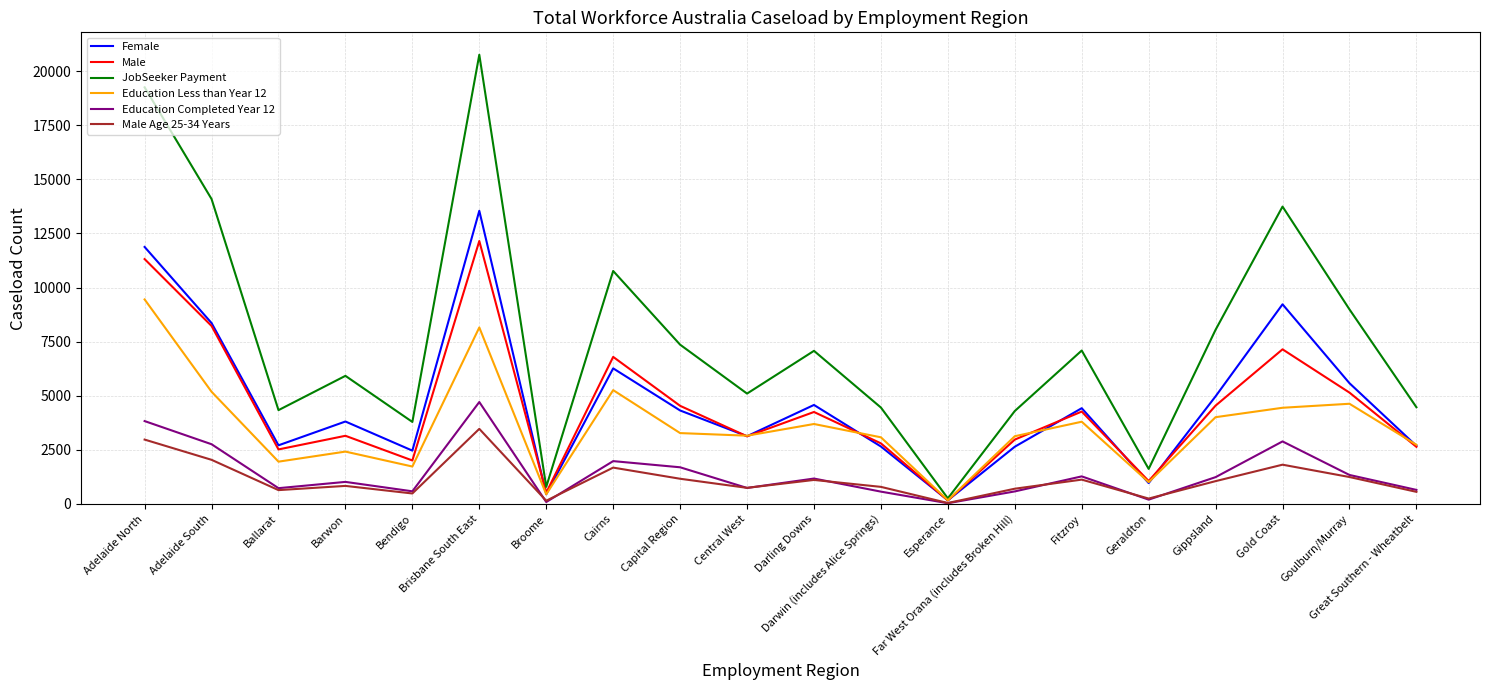

Which series has the largest total across all categories?

JobSeeker Payment